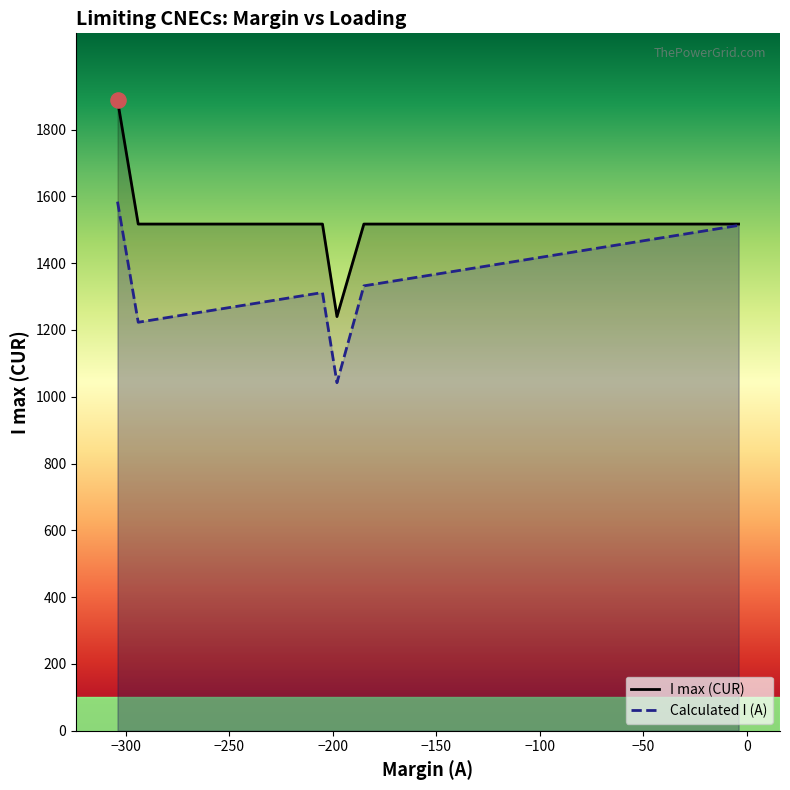

Which series has the largest total across all categories?

I max (CUR)